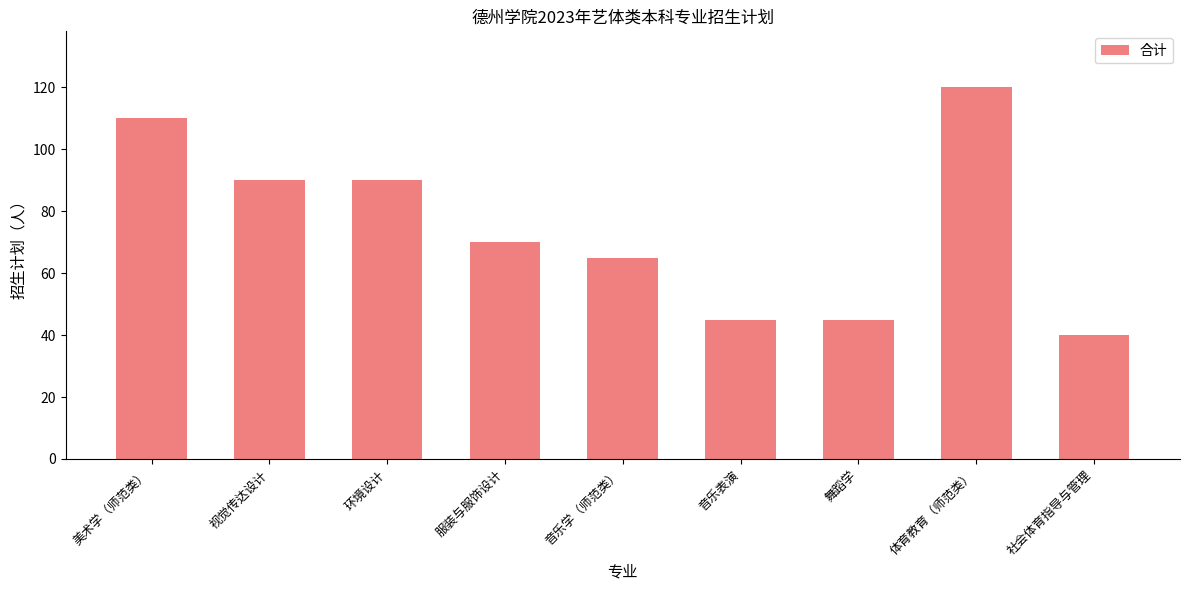

Reading left to right, extract all data points from this chart.

110	90	90	70	65	45	45	120	40